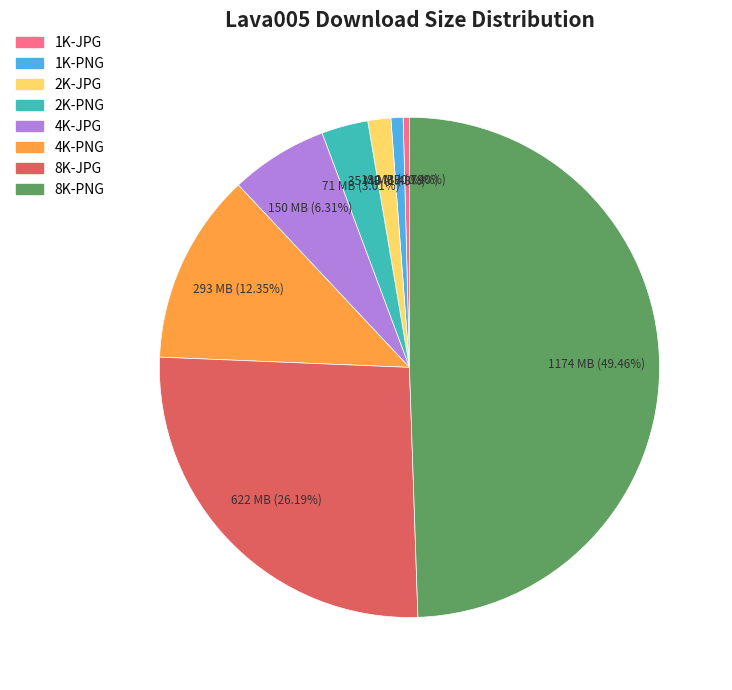

To the nearest percent, what is the average slice percentage?

12%